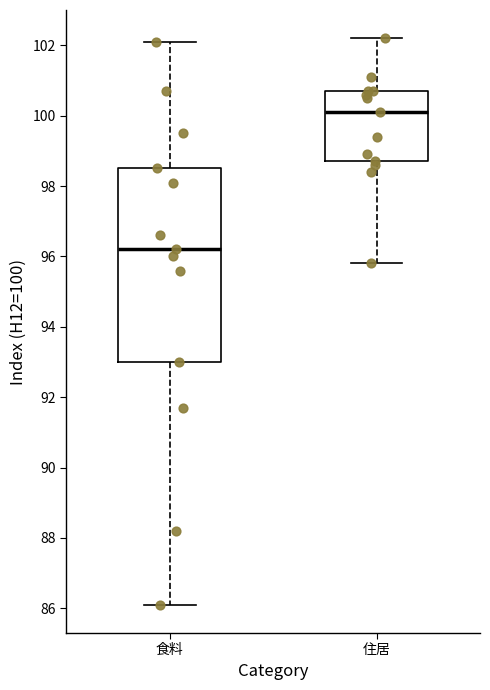

Which box is the tallest, from its lower edge to its upper edge?

食料